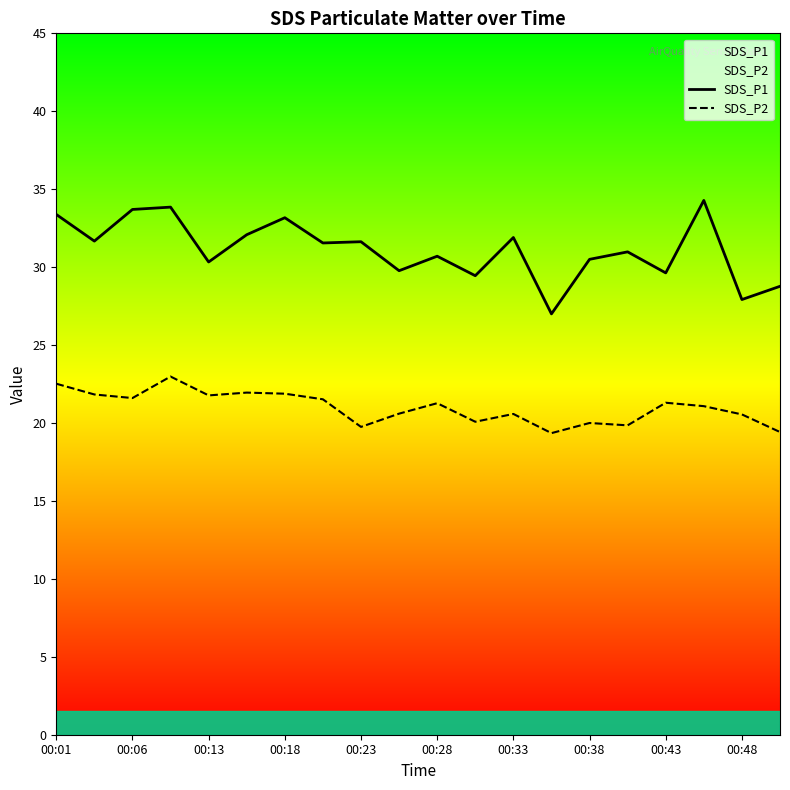

What is the difference between the maximum and minimum values in the SDS_P1 series?

7.3